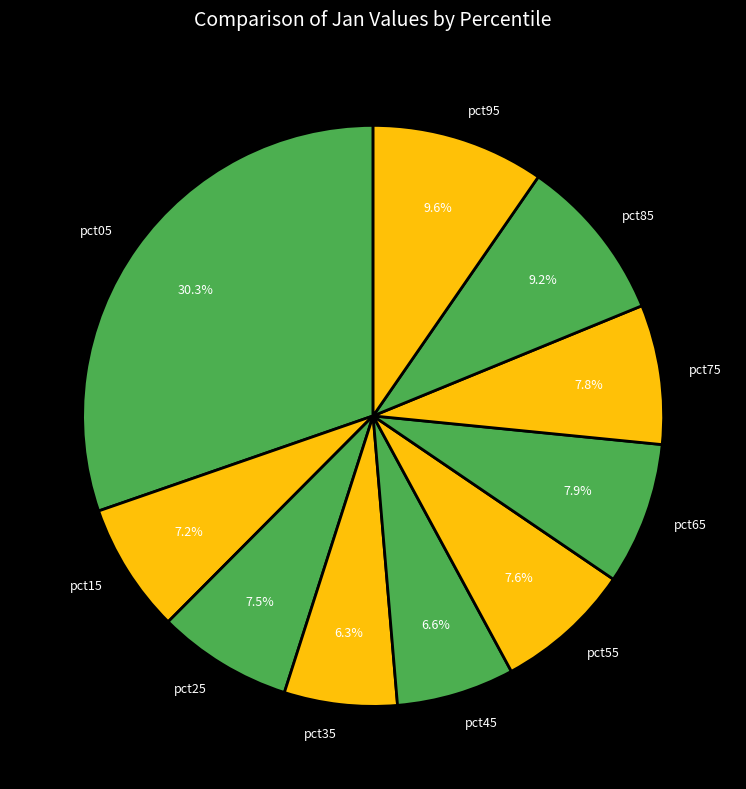

The pct55 slice represents 8% of the pie. True or false?

True